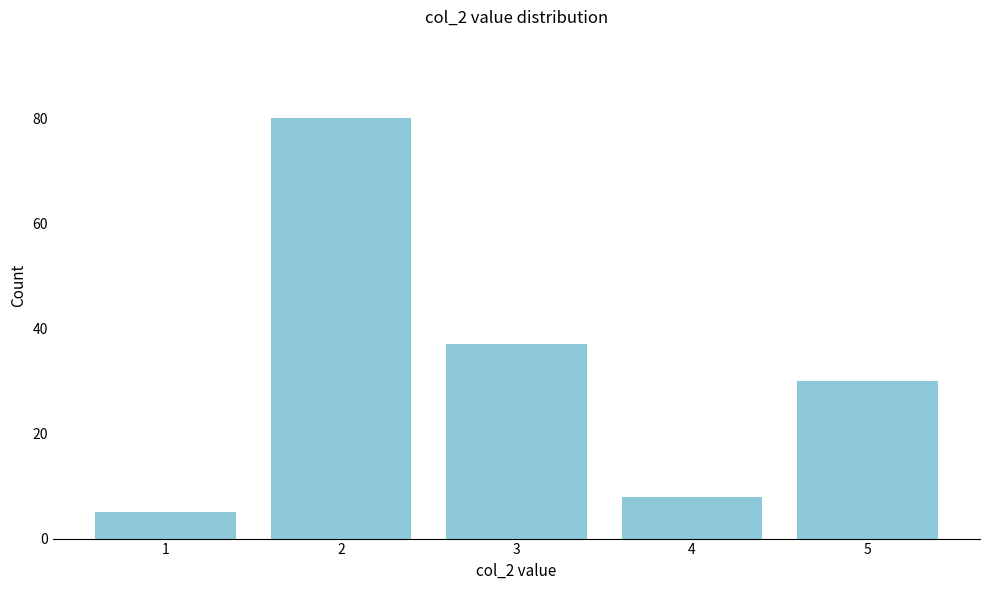

Reading left to right, extract all data points from this chart.

5	80	37	8	30